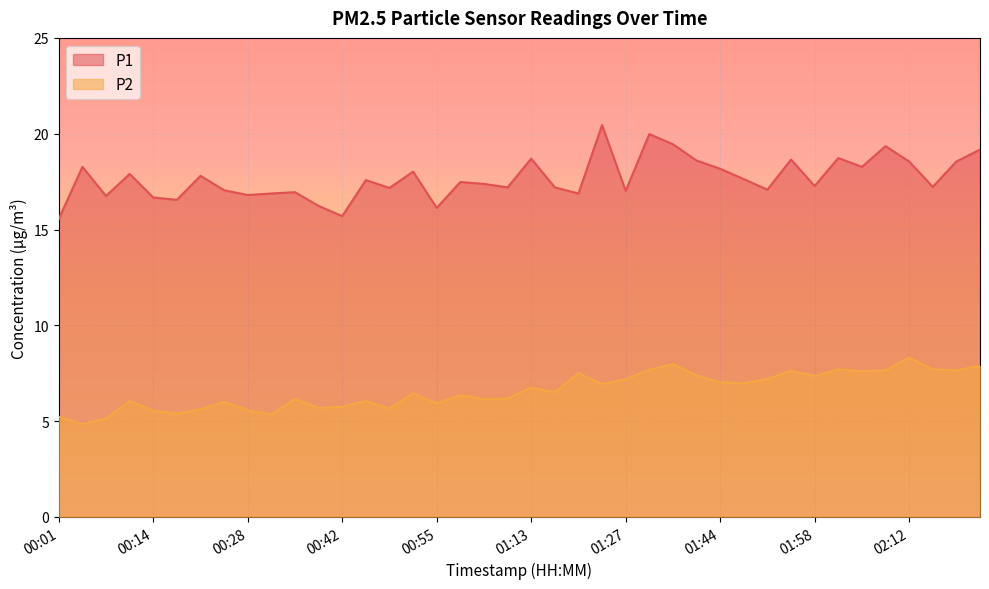

Which series has the widest spread of values?

P1